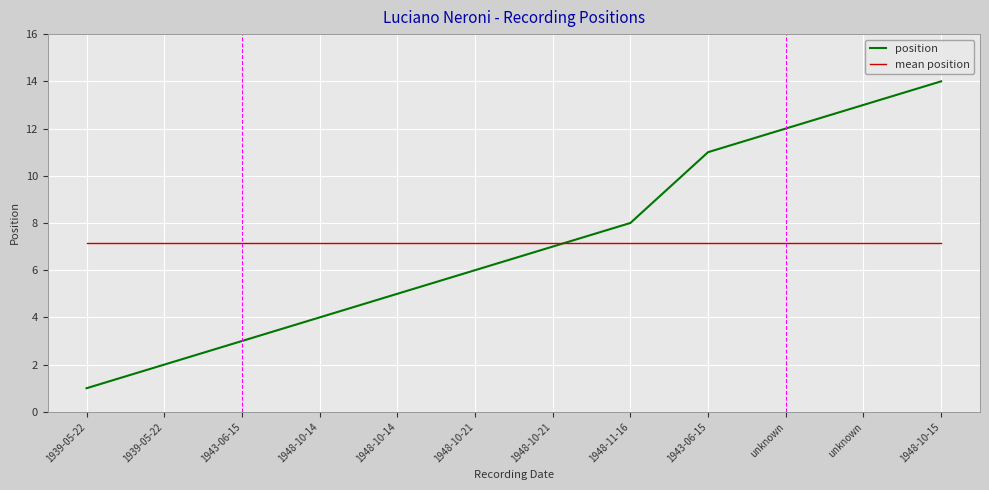

Reading left to right, list all the values displayed in this chart.

position: 1939-05-22=1.0	1939-05-22=2.0	1943-06-15=3.0	1948-10-14=4.0	1948-10-14=5.0	1948-10-21=6.0	1948-10-21=7.0	1948-11-16=8.0	1943-06-15=11.0	unknown=12.0	unknown=13.0	1948-10-15=14.0
mean position: 1939-05-22=7.2	1939-05-22=7.2	1943-06-15=7.2	1948-10-14=7.2	1948-10-14=7.2	1948-10-21=7.2	1948-10-21=7.2	1948-11-16=7.2	1943-06-15=7.2	unknown=7.2	unknown=7.2	1948-10-15=7.2